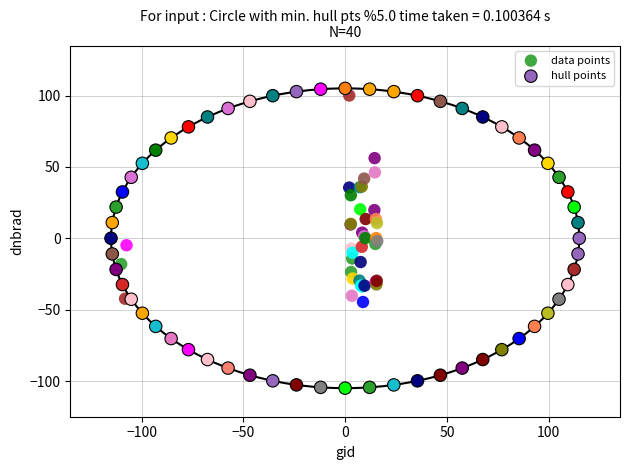

Which series has the widest spread of Y values?

hull points